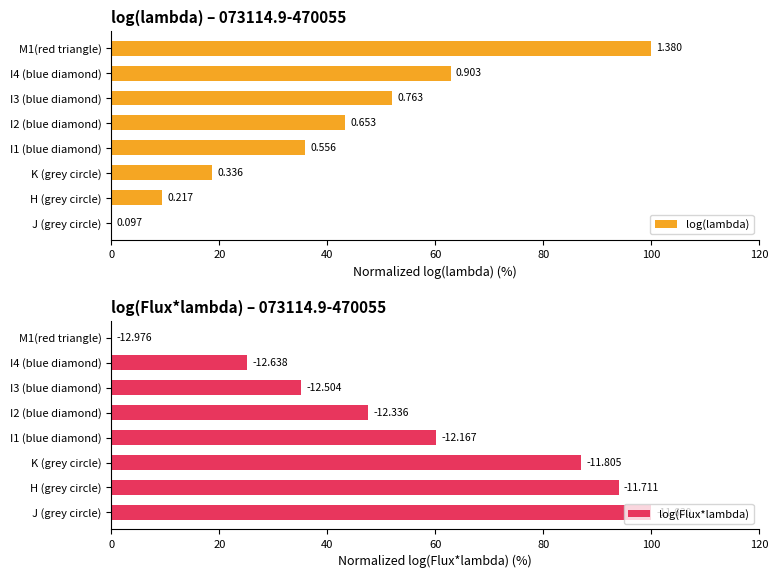

Reading right to left, list all the values displayed in this chart.

log(lambda): 100.0	62.8	51.9	43.3	35.8	18.7	9.4	0.0
log(Flux*lambda): 0.0	25.1	35.1	47.5	60.1	87.0	94.0	100.0